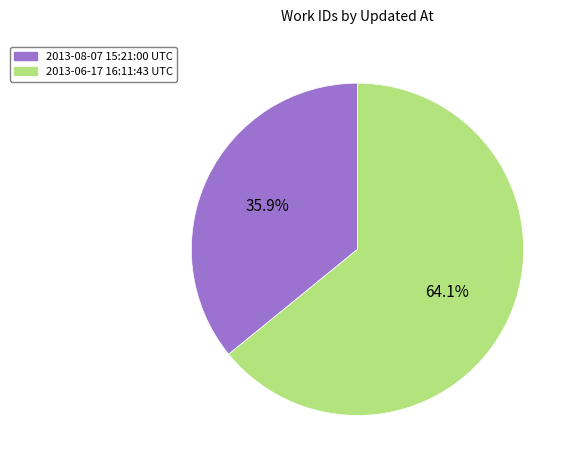

Which has a higher value, 2013-06-17 16:11:43 UTC or 2013-08-07 15:21:00 UTC?

2013-06-17 16:11:43 UTC